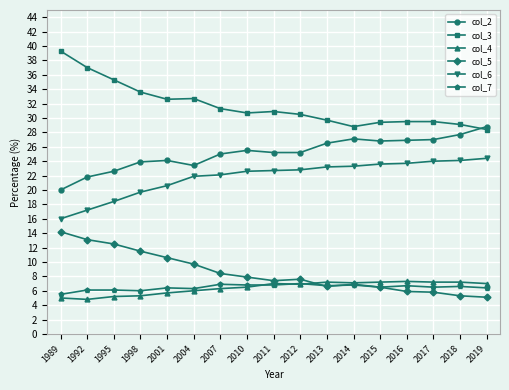

What is the minimum value shown in the chart?

4.8